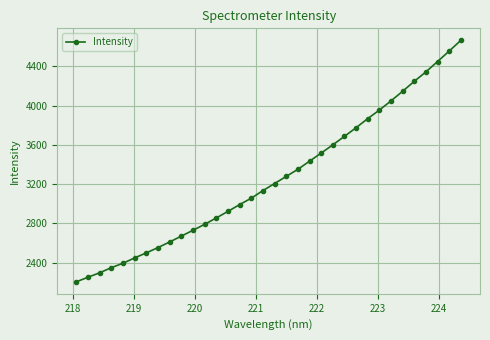

What is the value of the 17th point from the left?

3134.2